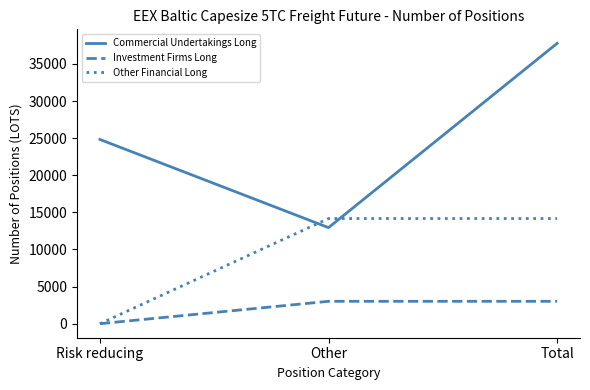

What is the sum of the Investment Firms Long values at Other and Risk reducing?

3018.0